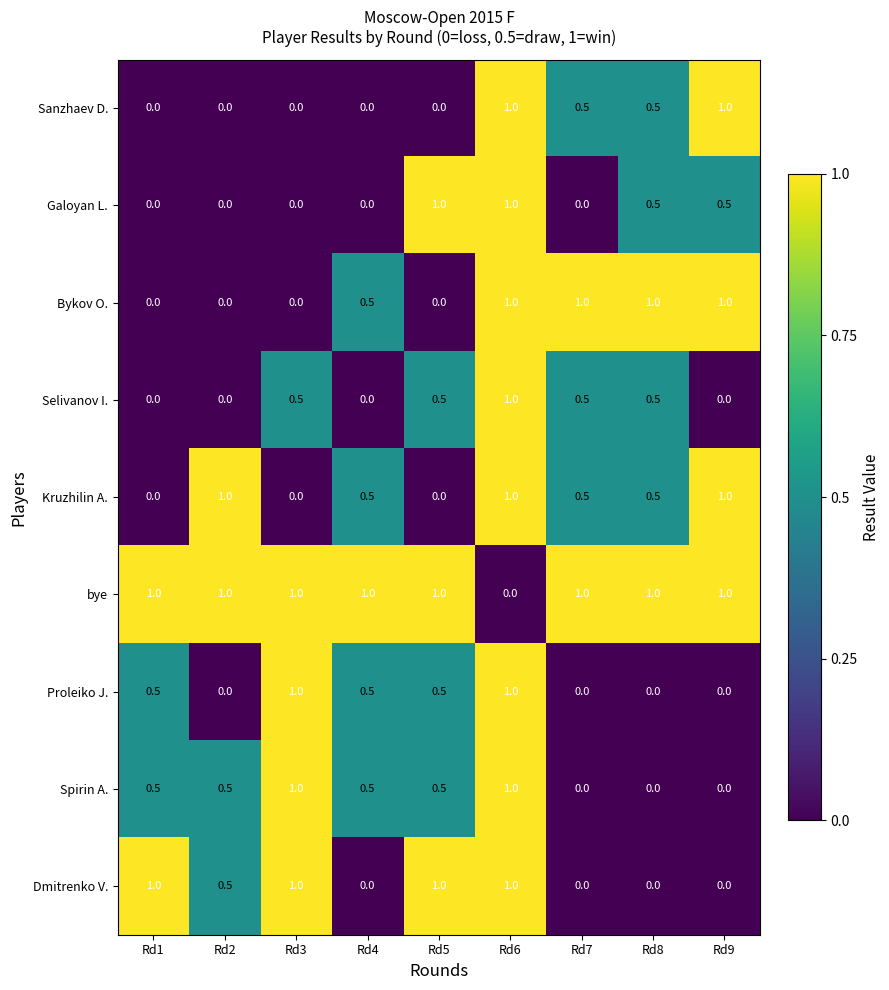

The value of Bykov O. at Rd2 is 0.3. True or false?

False